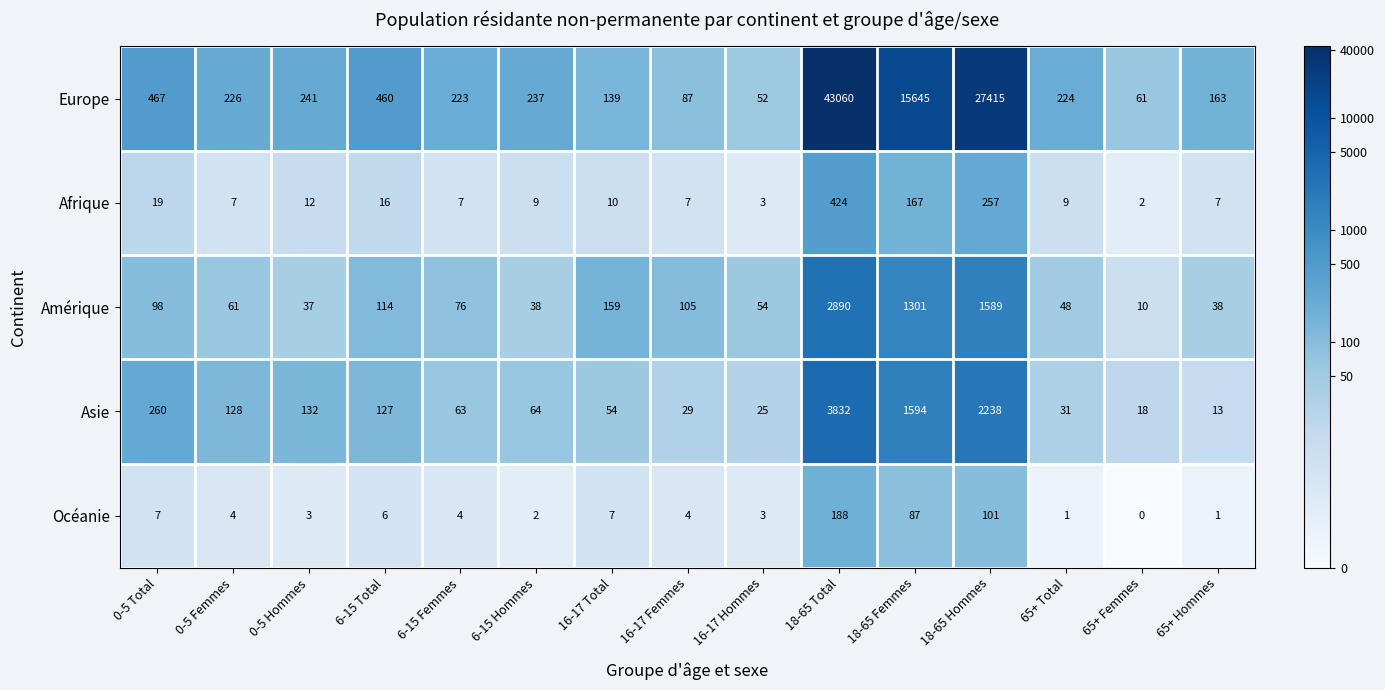

What is the difference between the maximum and minimum values in the Afrique series?

422